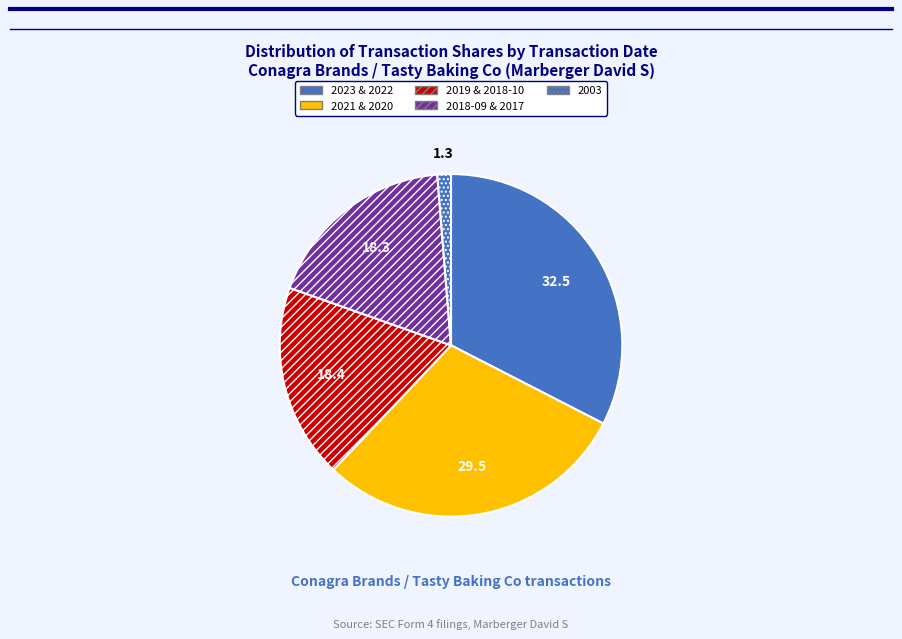

How many slices are in this pie chart?

5